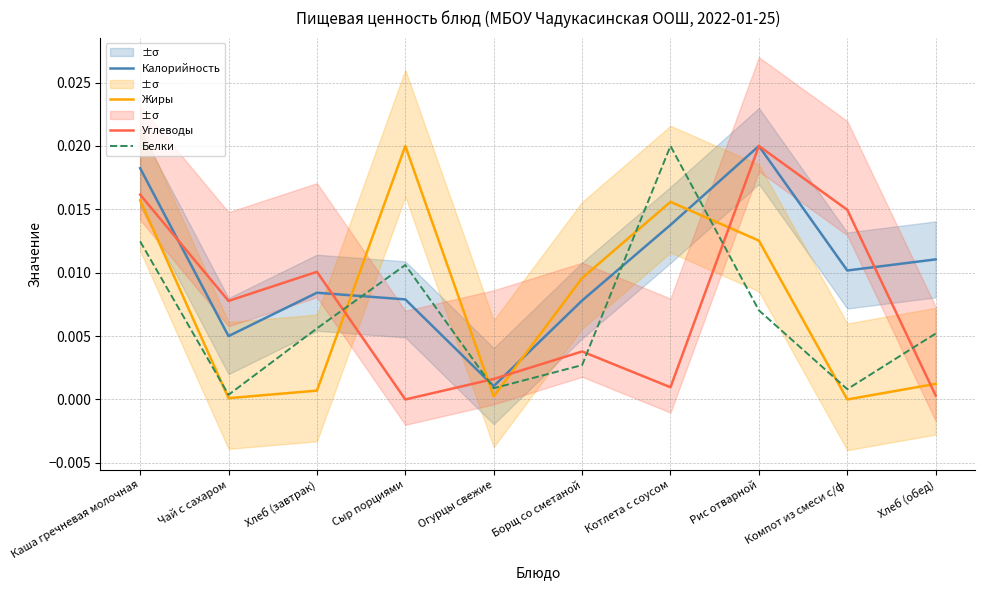

Which series changed the most between Хлеб (завтрак) and Борщ со сметаной?

Жиры